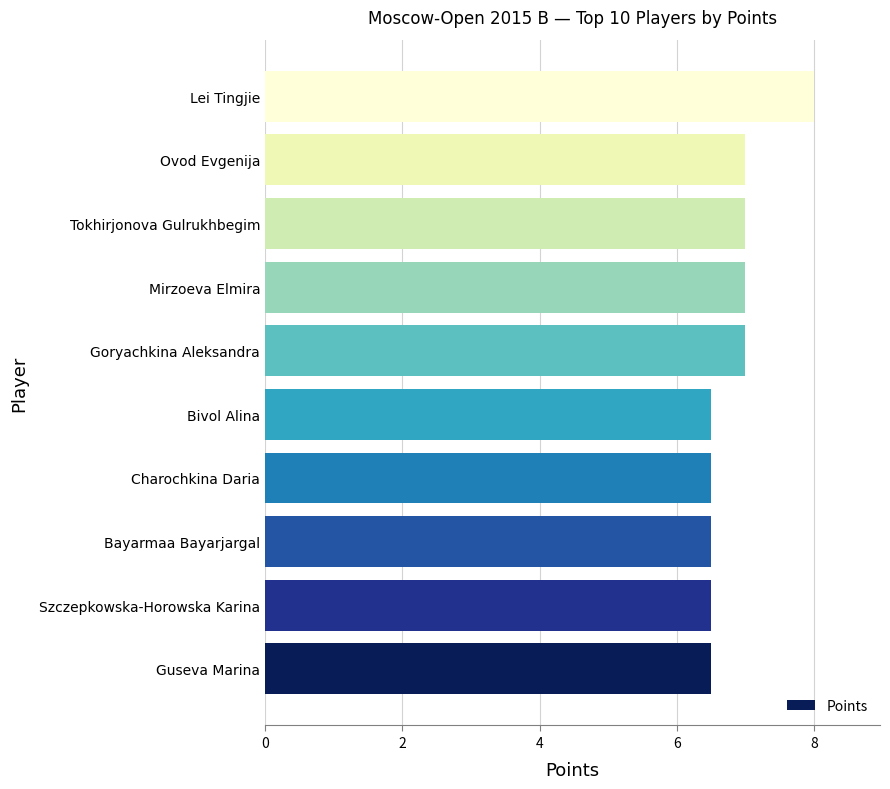

What is the change in value from Bayarmaa Bayarjargal to Goryachkina Aleksandra?

+0.5